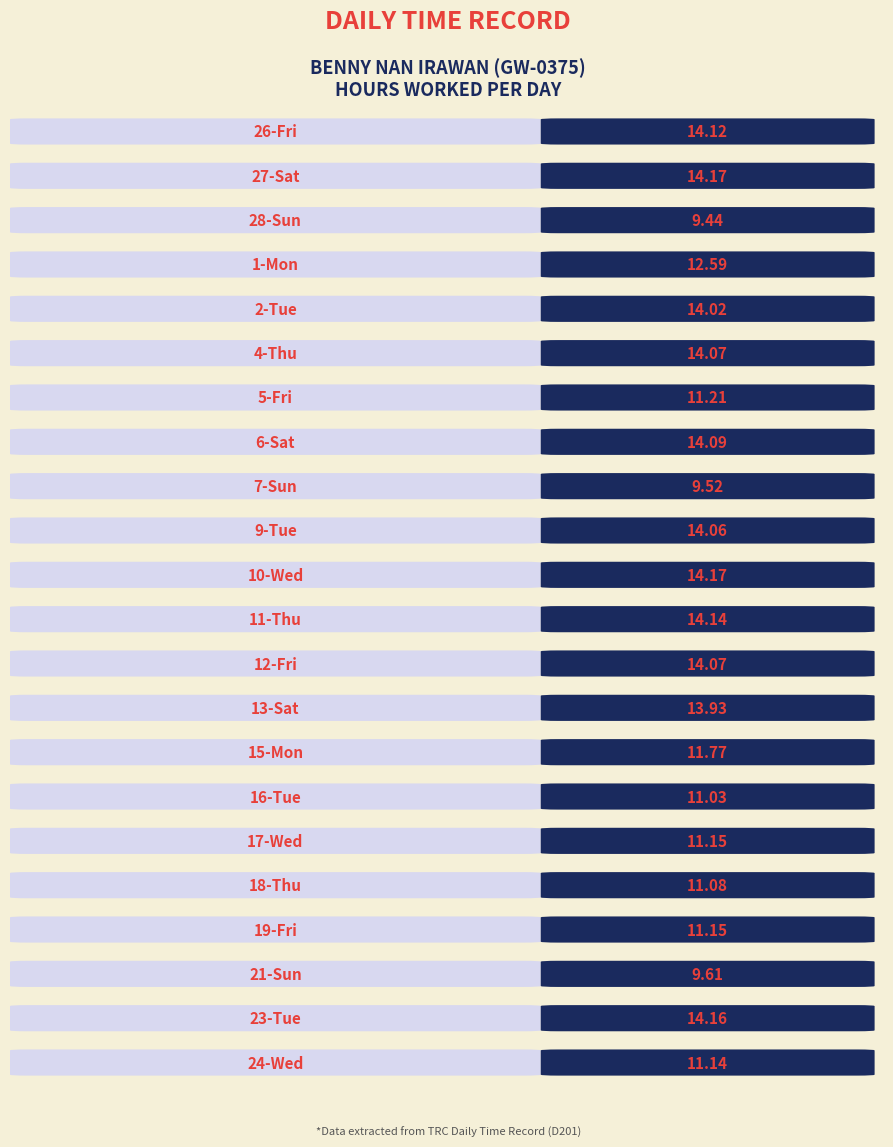

How many series are shown in this chart?

1